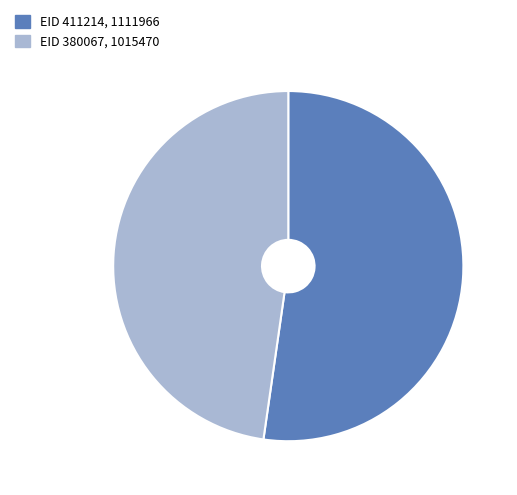

Is there a majority slice in this chart?

Yes